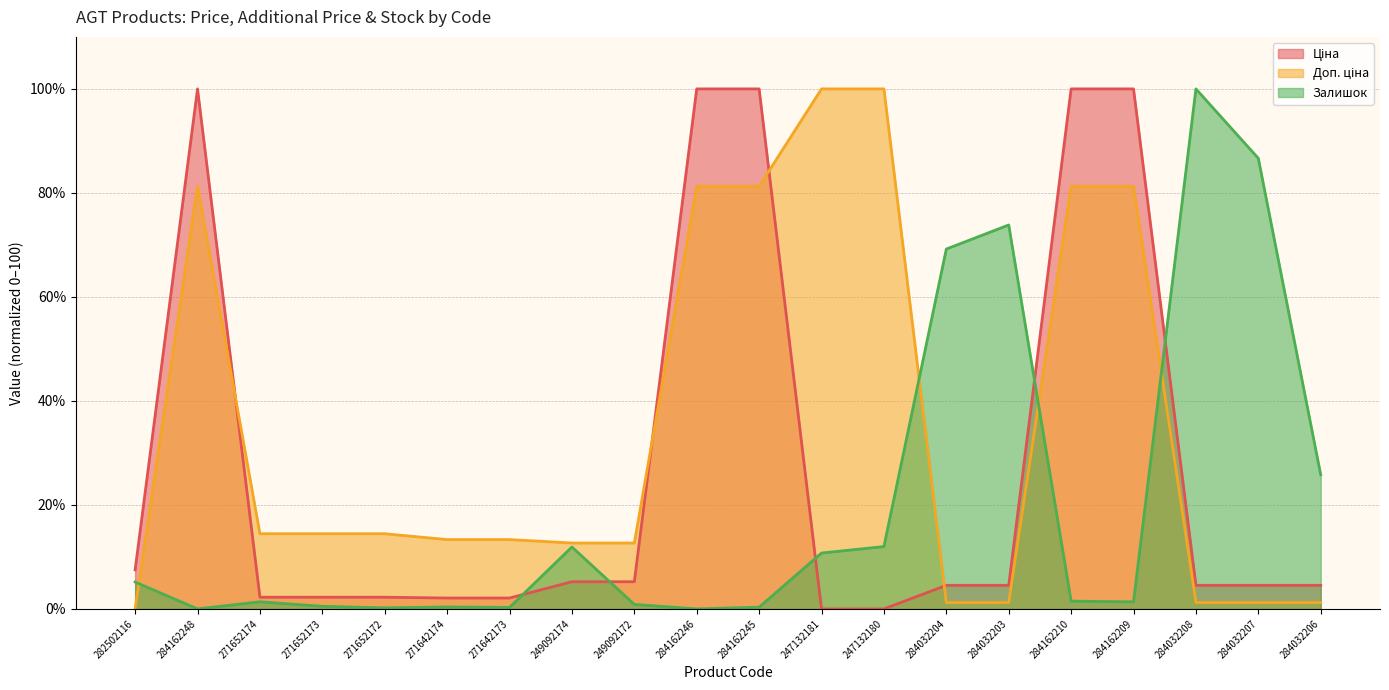

What is the maximum value shown in the chart?

100.0